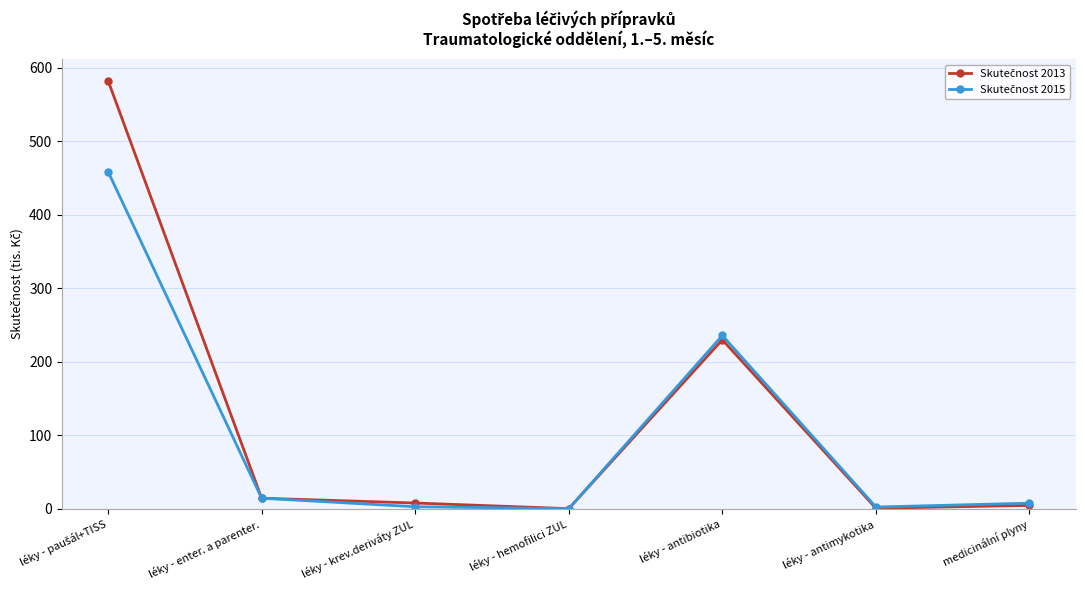

What is the label of the 5th point from the left?

léky - antibiotika